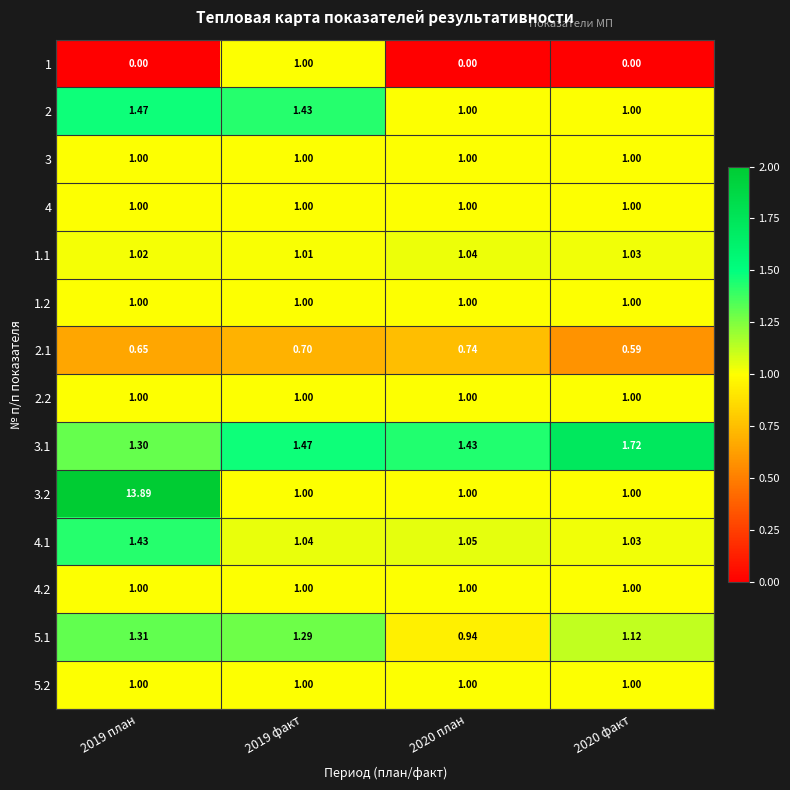

Is the value of 2.1 at 2019 факт greater than the value of 3 at 2020 факт?

No